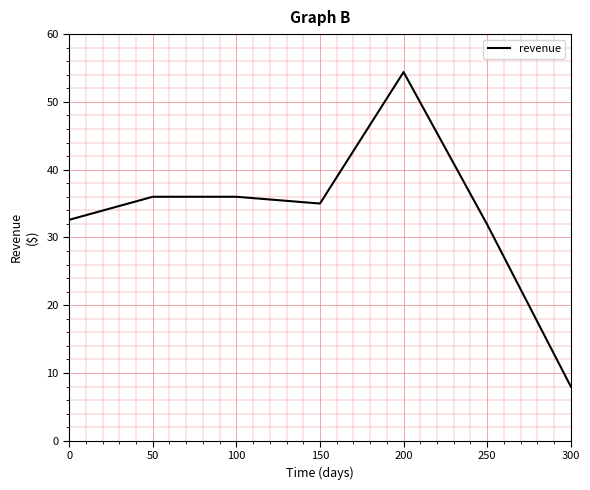

Between 300 and 250, which is larger?

250